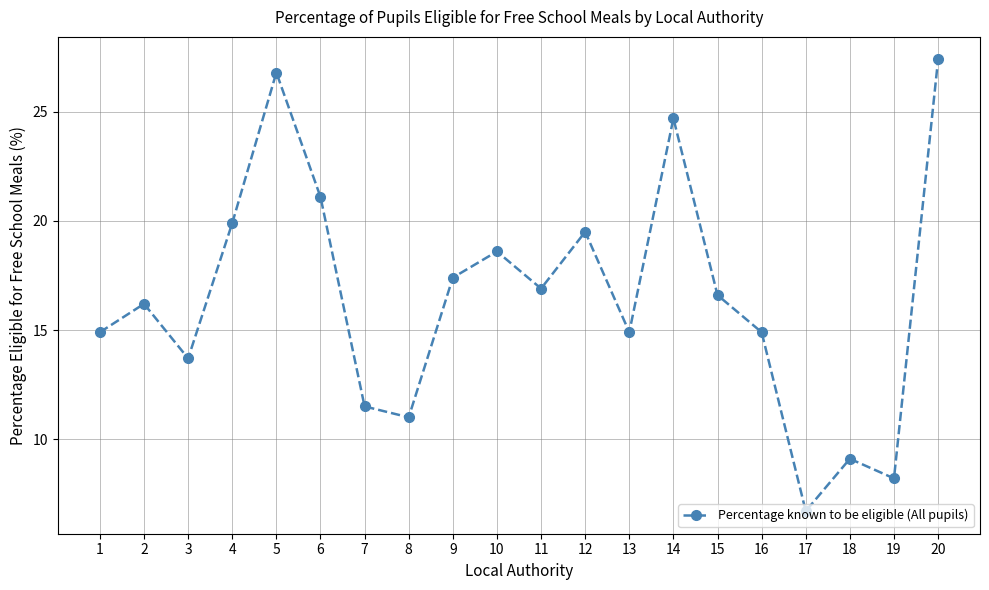

What is the smallest value displayed?

6.7